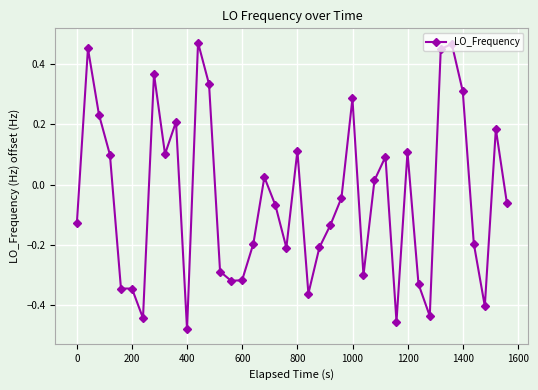

What is the sum of all values?

-1.7